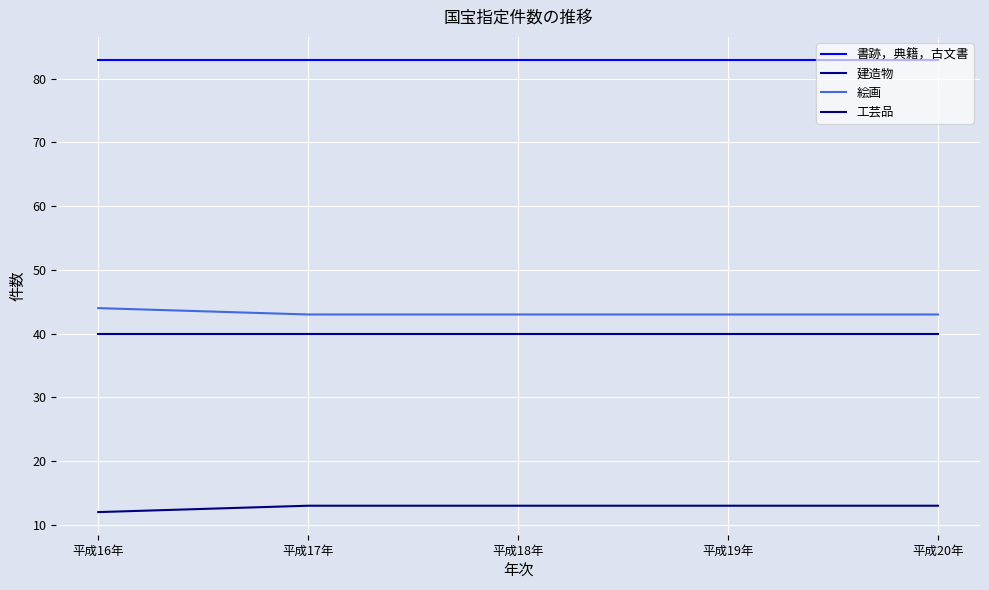

Rank the series by their maximum value, from highest to lowest.

書跡，典籍，古文書, 絵画, 建造物, 工芸品